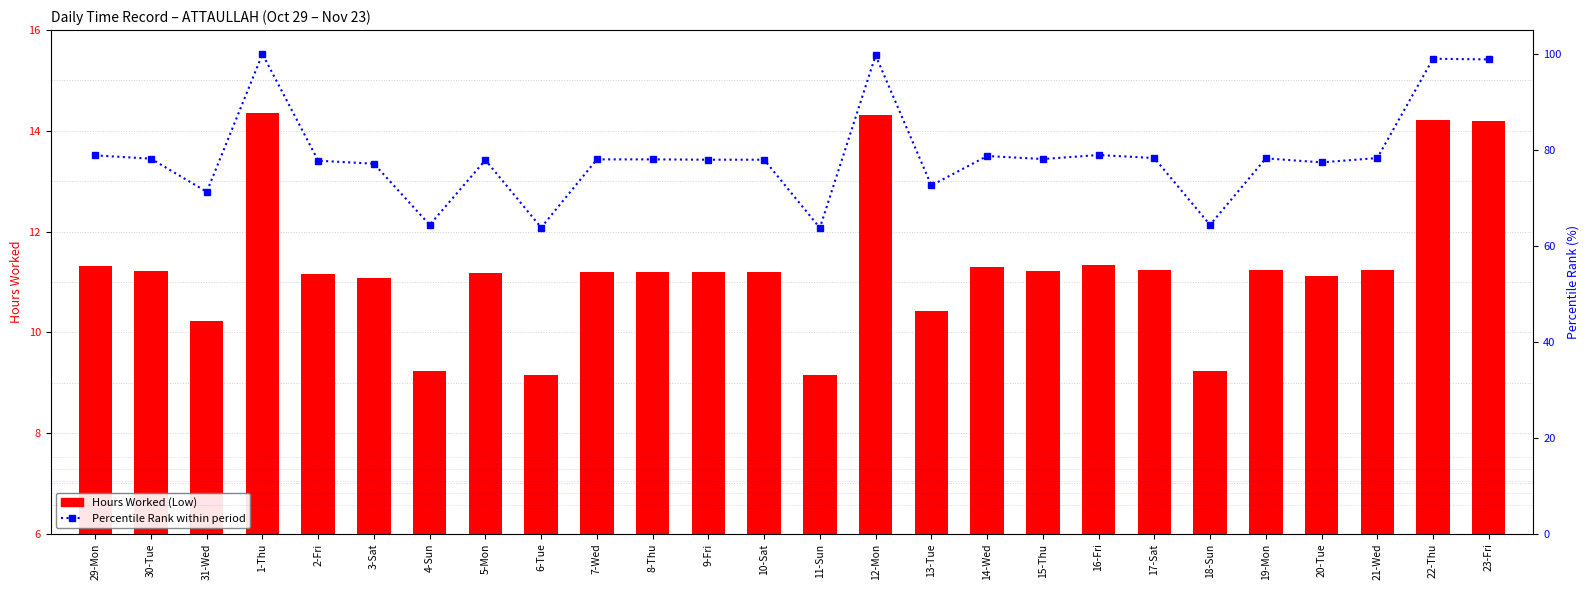

Reading right to left, extract all data points from this chart.

Hours Worked (Low): 14.2	14.2	11.2	11.1	11.2	9.2	11.2	11.3	11.2	11.3	10.4	14.3	9.2	11.2	11.2	11.2	11.2	9.2	11.2	9.2	11.1	11.2	14.3	10.2	11.2	11.3
Percentile Rank: 98.9	99.0	78.3	77.4	78.3	64.4	78.3	79.0	78.1	78.7	72.6	99.7	63.8	78.0	78.0	78.0	78.0	63.8	77.9	64.4	77.1	77.8	100.0	71.3	78.2	78.9